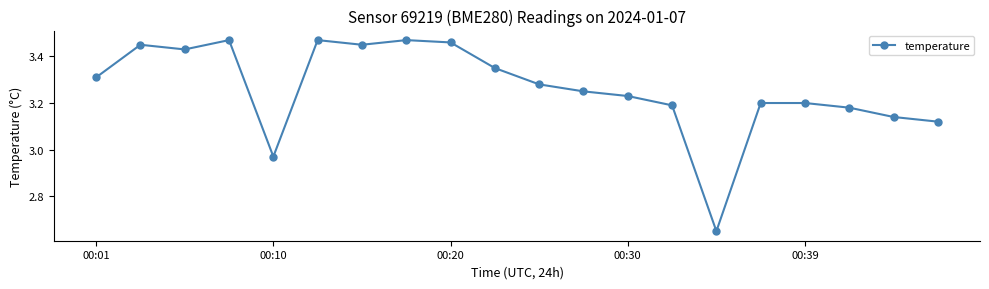

True or false: there are more than 0 points higher than both neighbors.

True